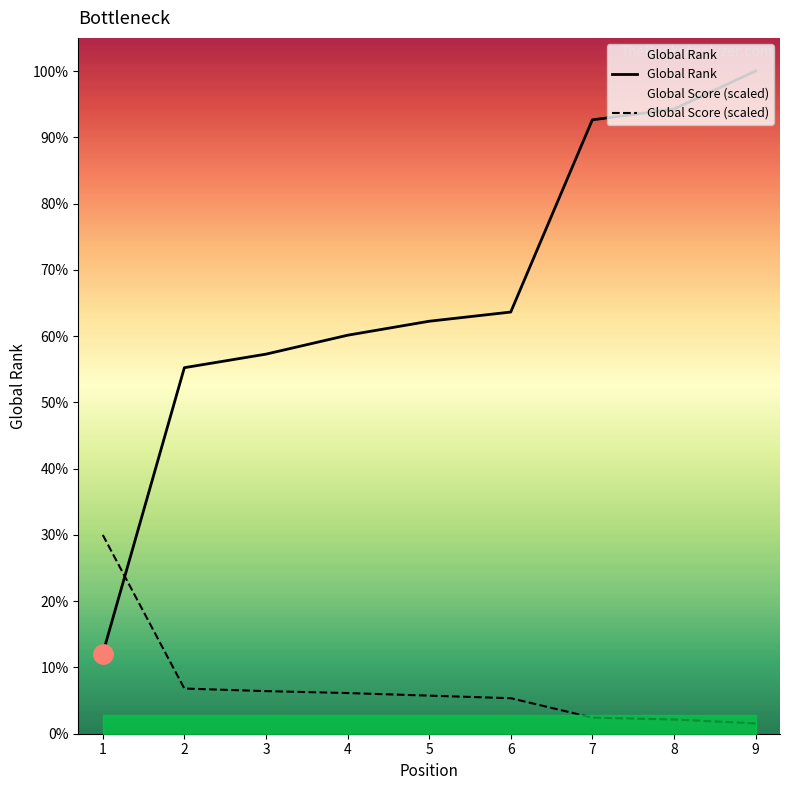

Reading right to left, what are all the values shown in this chart?

Global Rank: 9=10374.0	8=9778.0	7=9610.0	6=6601.0	5=6457.0	4=6238.0	3=5942.0	2=5730.0	1=1254.0
Global Score: 9=161.7	8=222.3	7=252.6	6=555.8	5=596.2	4=636.6	3=666.9	2=707.3	1=3112.2